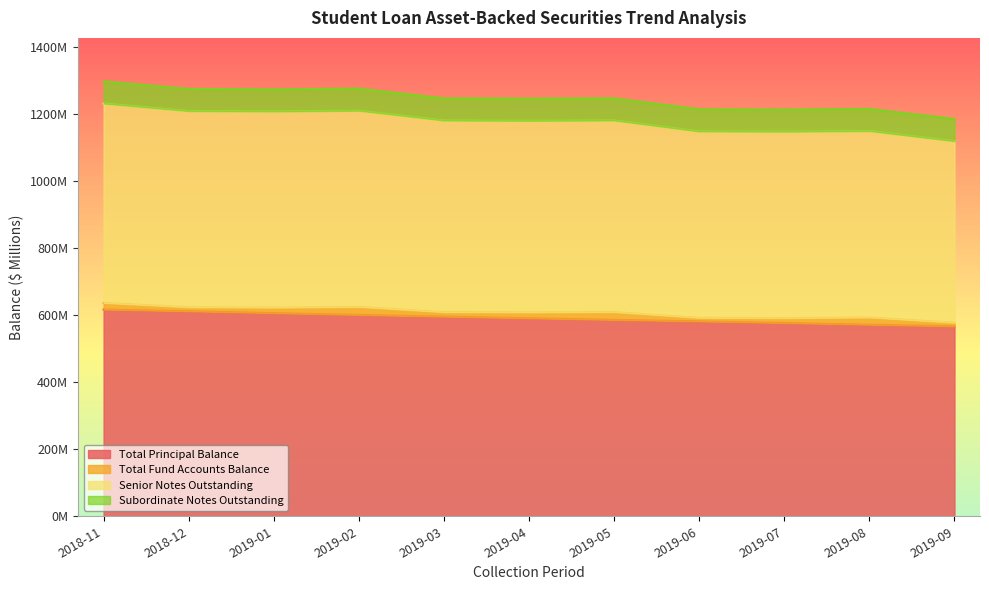

True or false: Total Principal Balance has more than 2 interior local peaks.

False